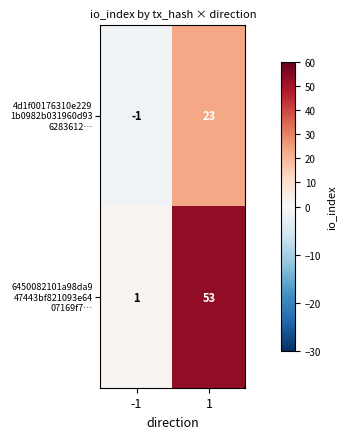

What is the spread (max minus min) of values at 1?

30